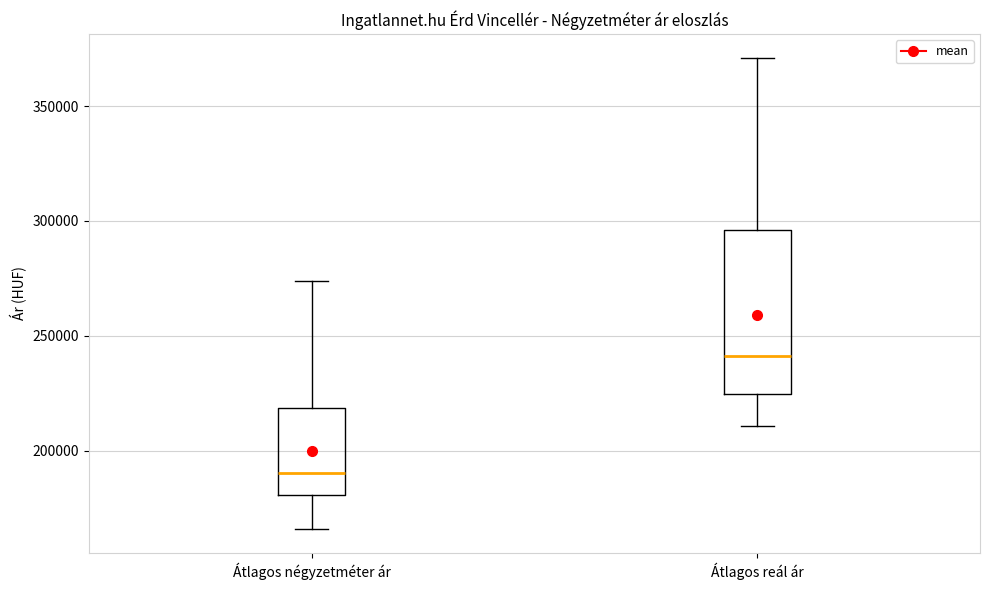

Which box's median line is the highest?

Átlagos reál ár